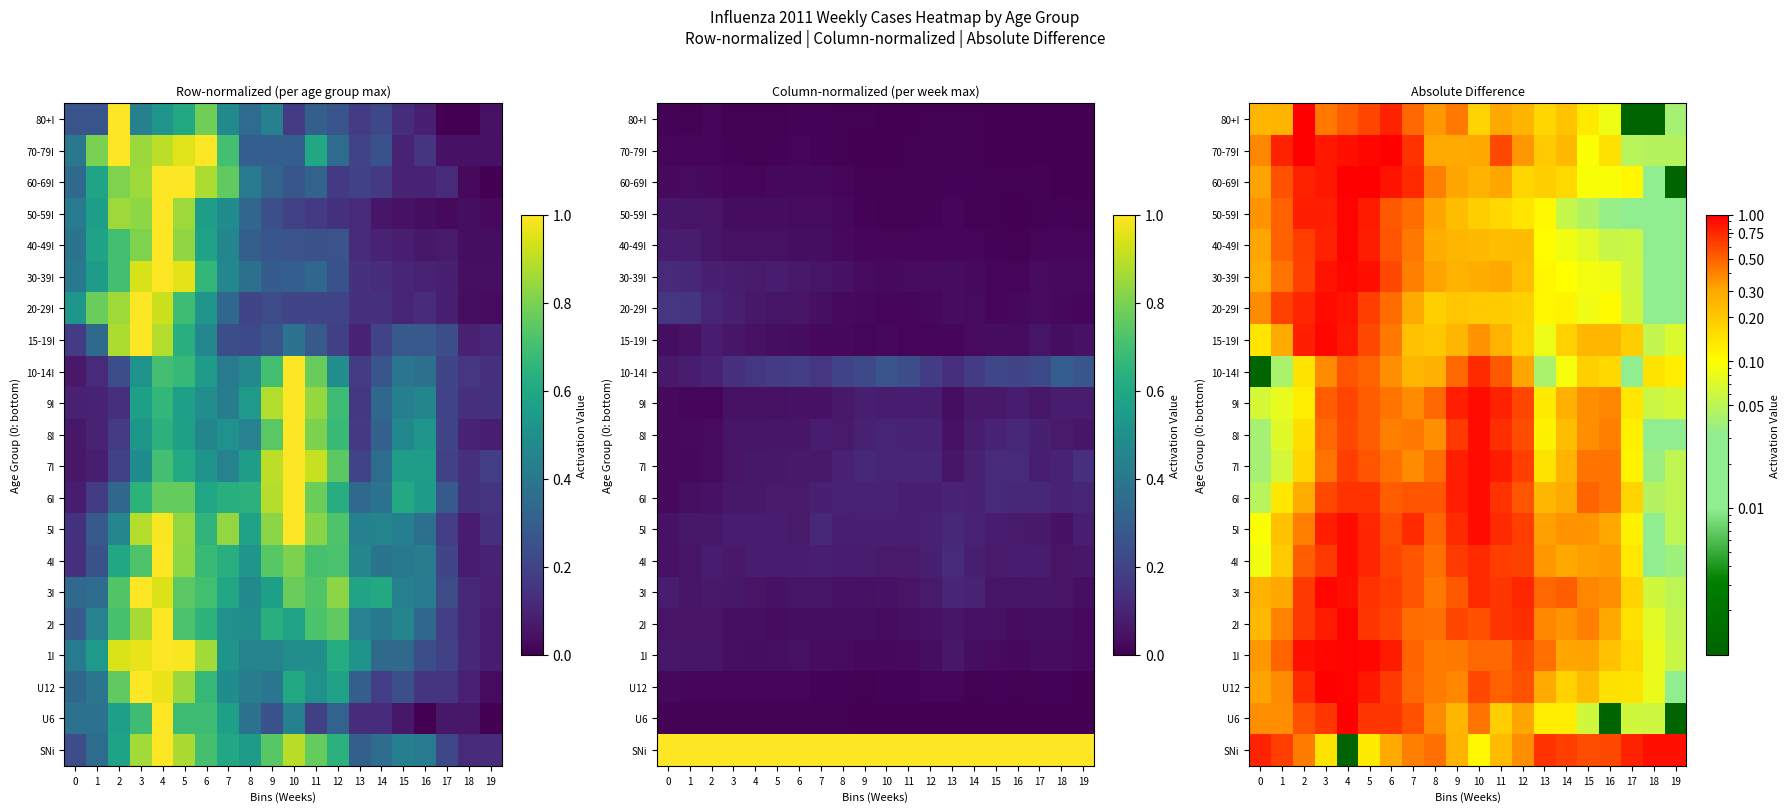

How many categories are shown in the chart?

20